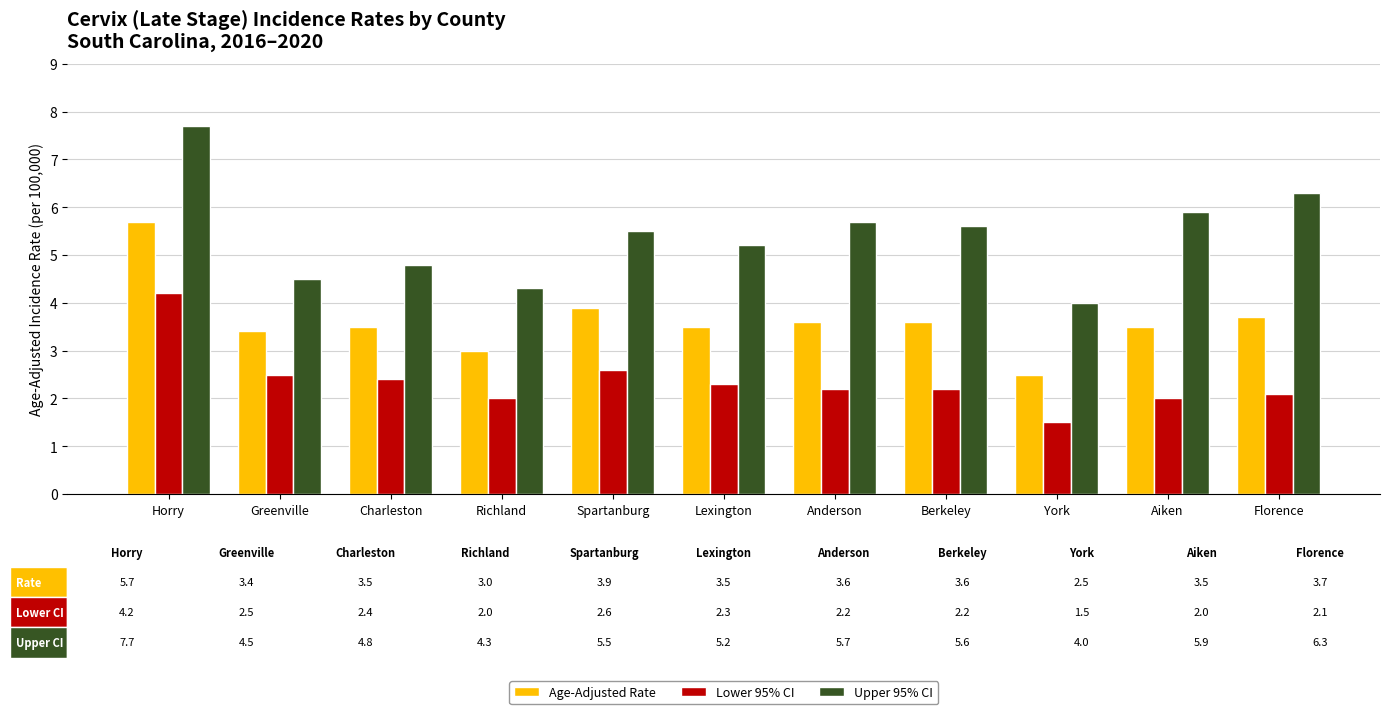

What is the difference between the maximum and second lowest values in the Age-Adjusted Rate series?

2.7